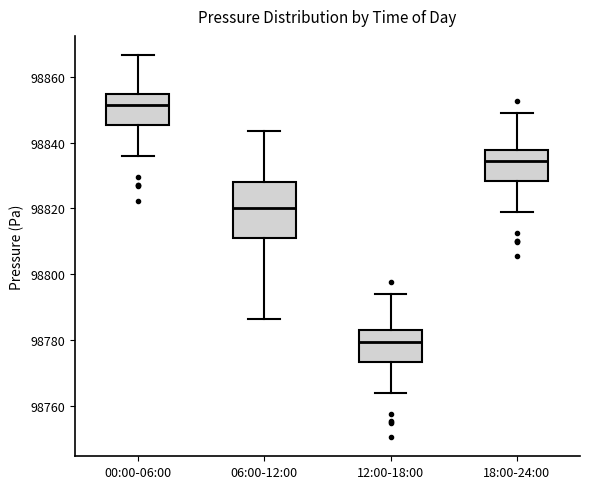

Which box has the highest median line?

00:00-06:00